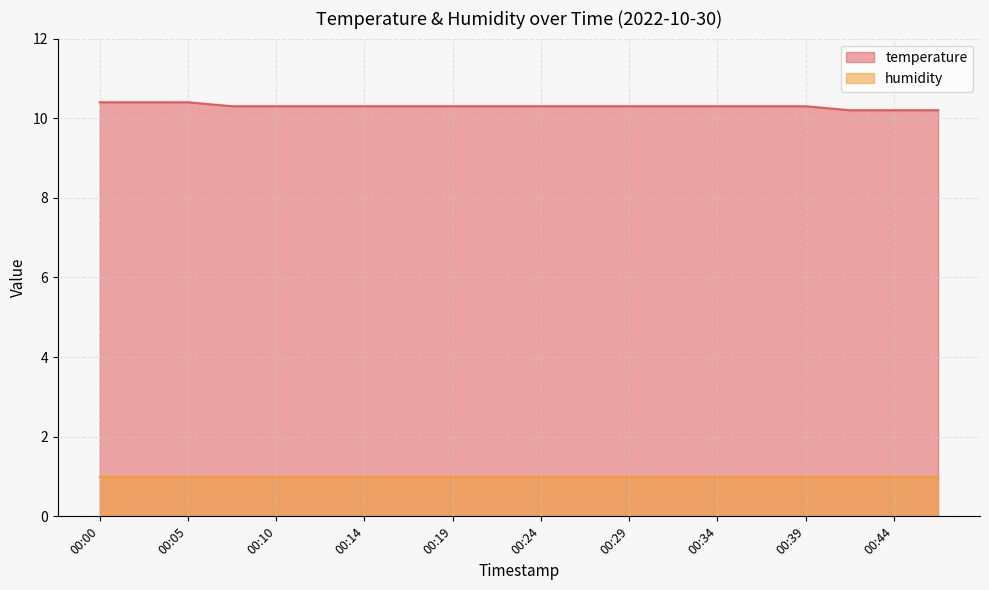

What value does the data have at 00:12?

10.3